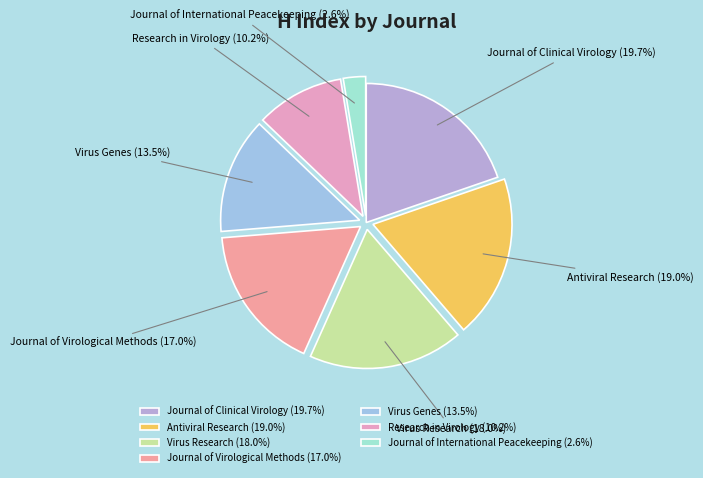

Which category has the biggest portion of the pie?

Journal of Clinical Virology